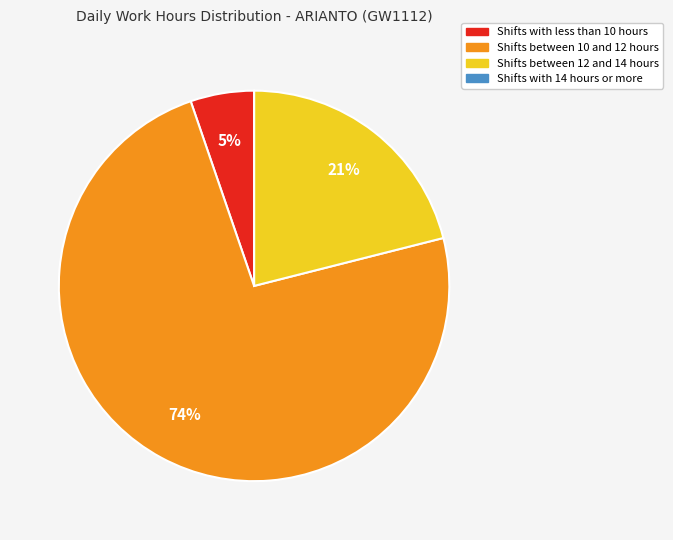

Does any single category account for the majority?

Yes